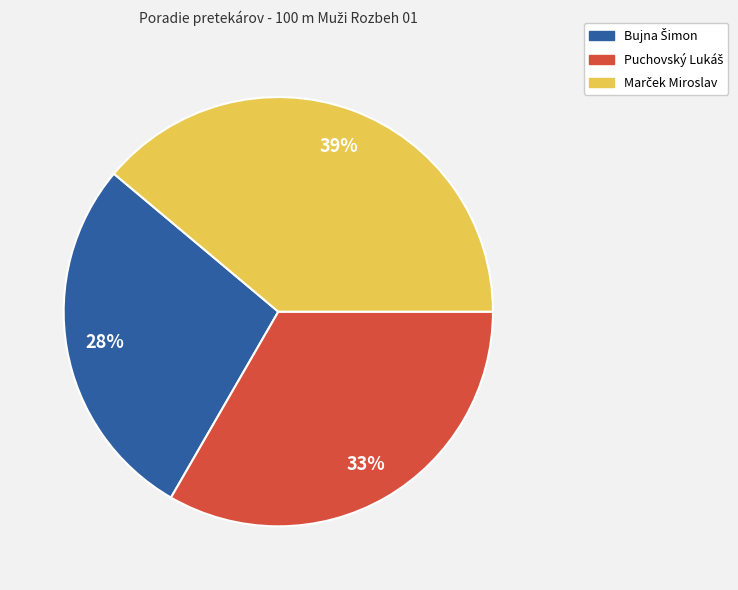

To the nearest percent, what is the average slice percentage?

33%